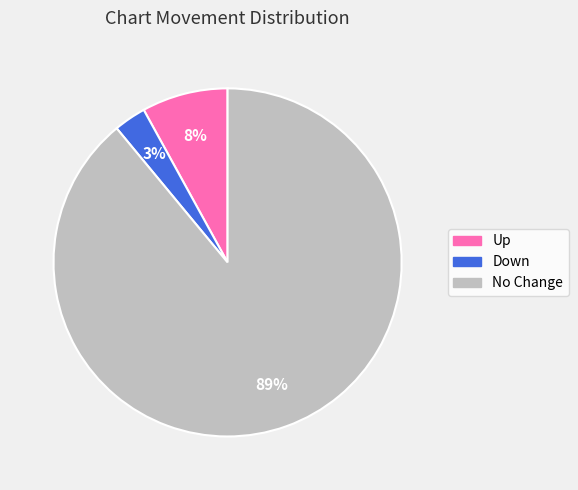

To the nearest percent, what is the average slice percentage?

33%